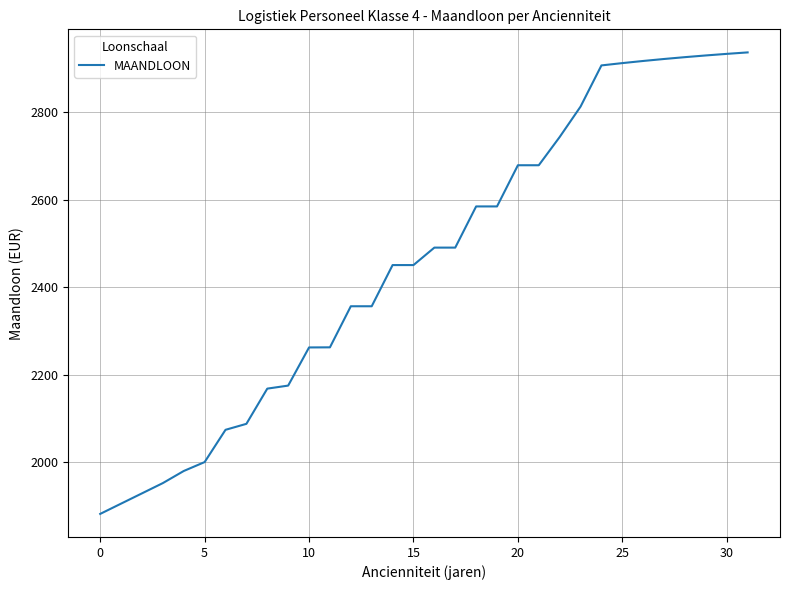

What is the difference between the maximum and minimum values?

1053.8